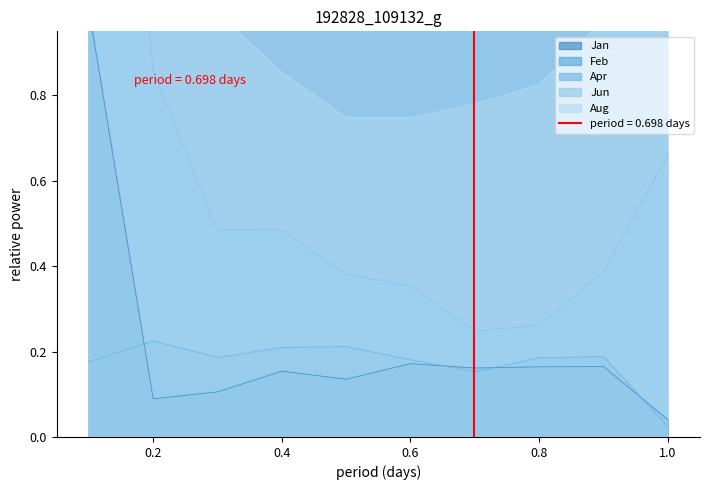

How many lines are shown in the chart?

5